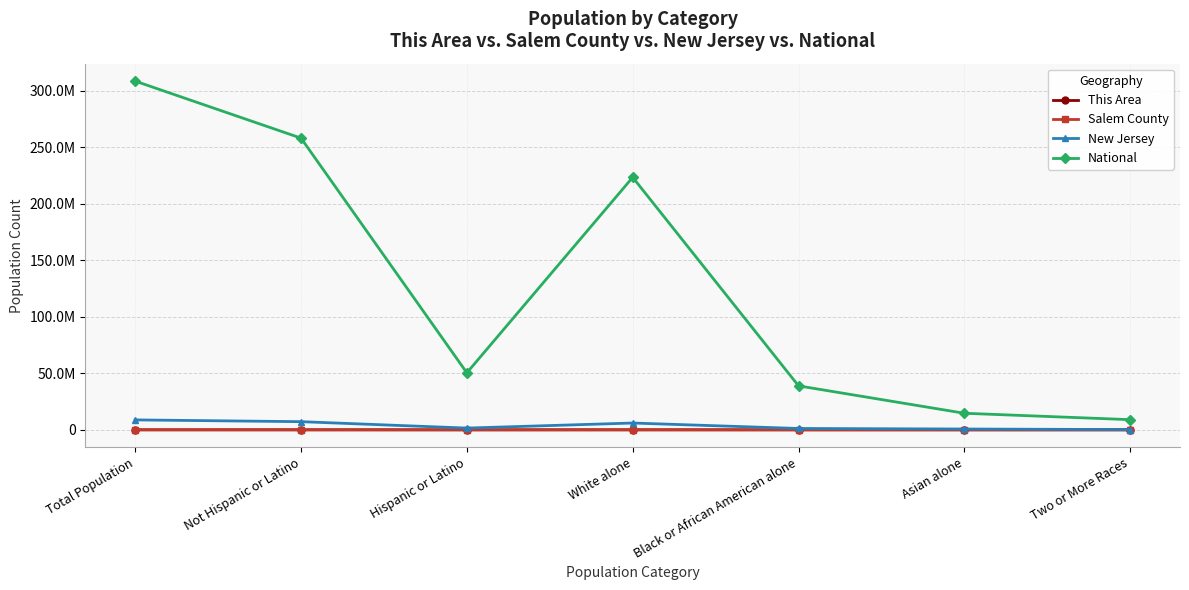

What are all the series names shown in the legend?

This Area, Salem County, New Jersey, National